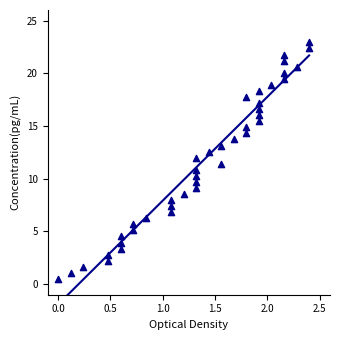

What is the range of Y values (max minus min)?

22.4